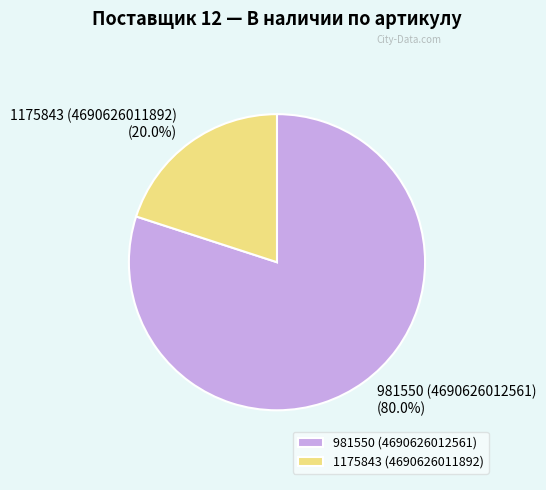

To the nearest percent, what percentage of the pie is 1175843 (4690626011892)?

20%